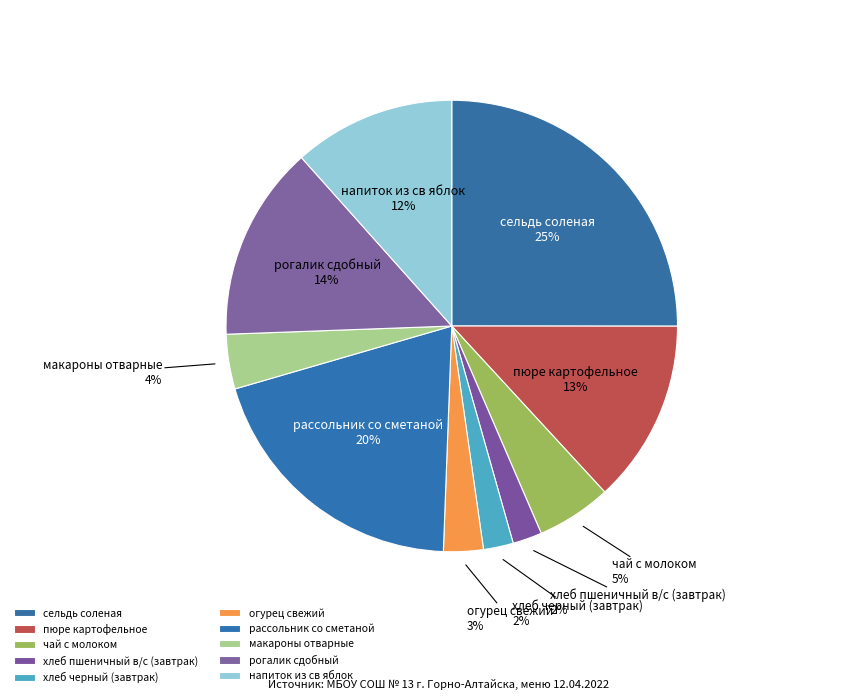

To the nearest percent, what is the difference between the чай с молоком and макароны отварные slice percentages?

1%